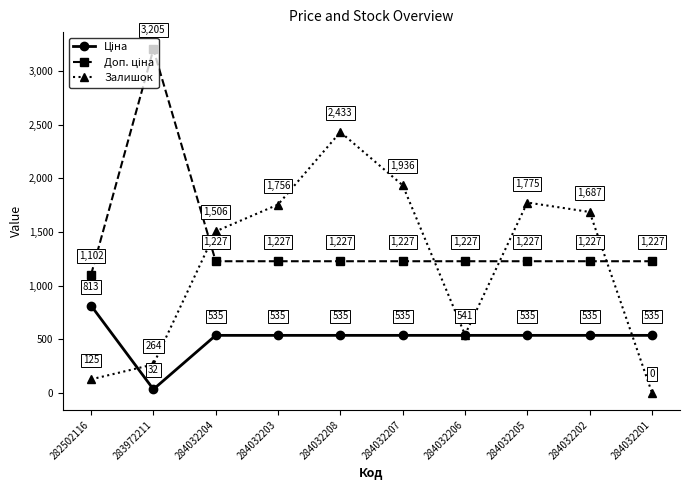

What is the label of the 7th point from the left?

284032206